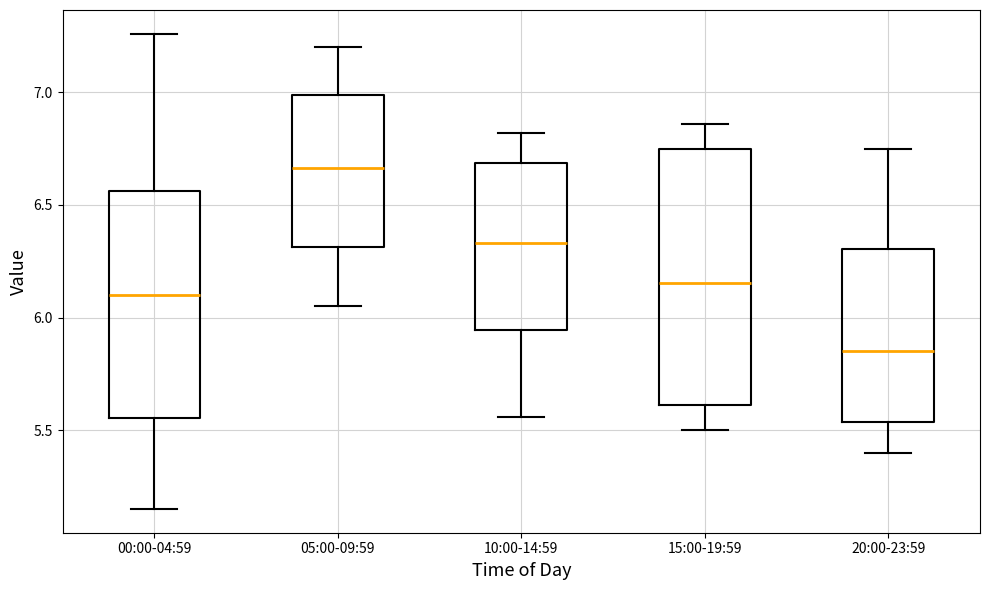

Where does the upper whisker of the box for 05:00-09:59 end on the y-axis? The values are not printed on the chart, so give them approximately, as read against the axis.

7.20